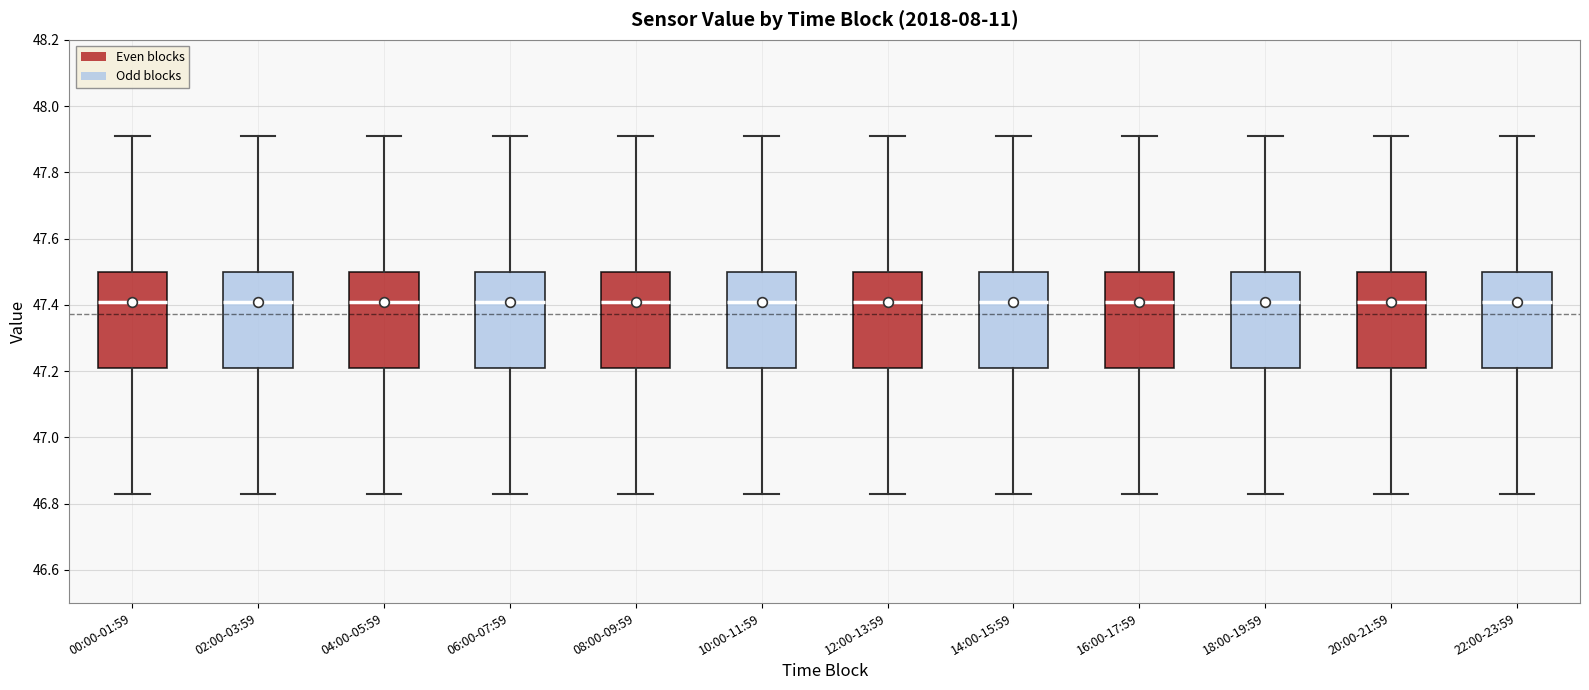

Reading left to right, read every box against the y-axis: the position of its median line, the range the box covers, and the ends of its whiskers. The values are not printed on the chart, so give them approximately, as read against the axis.

00:00-01:59: median 47.42, box 47.22 to 47.50, whiskers 46.84 to 47.92
02:00-03:59: median 47.42, box 47.22 to 47.50, whiskers 46.84 to 47.92
04:00-05:59: median 47.42, box 47.22 to 47.50, whiskers 46.84 to 47.92
06:00-07:59: median 47.42, box 47.22 to 47.50, whiskers 46.84 to 47.92
08:00-09:59: median 47.42, box 47.22 to 47.50, whiskers 46.84 to 47.92
10:00-11:59: median 47.42, box 47.22 to 47.50, whiskers 46.84 to 47.92
12:00-13:59: median 47.42, box 47.22 to 47.50, whiskers 46.84 to 47.92
14:00-15:59: median 47.42, box 47.22 to 47.50, whiskers 46.84 to 47.92
16:00-17:59: median 47.42, box 47.22 to 47.50, whiskers 46.84 to 47.92
18:00-19:59: median 47.42, box 47.22 to 47.50, whiskers 46.84 to 47.92
20:00-21:59: median 47.42, box 47.22 to 47.50, whiskers 46.84 to 47.92
22:00-23:59: median 47.42, box 47.22 to 47.50, whiskers 46.84 to 47.92